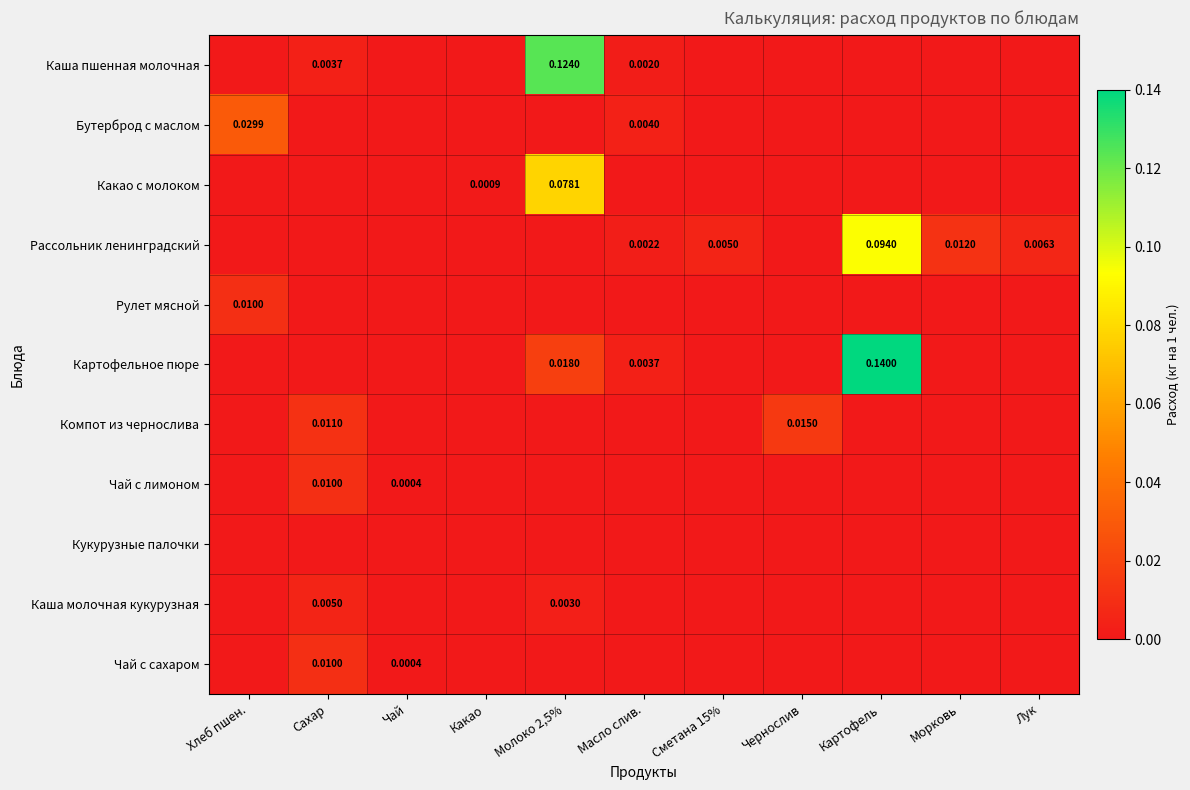

At which category is the sum across all series the highest?

Картофель